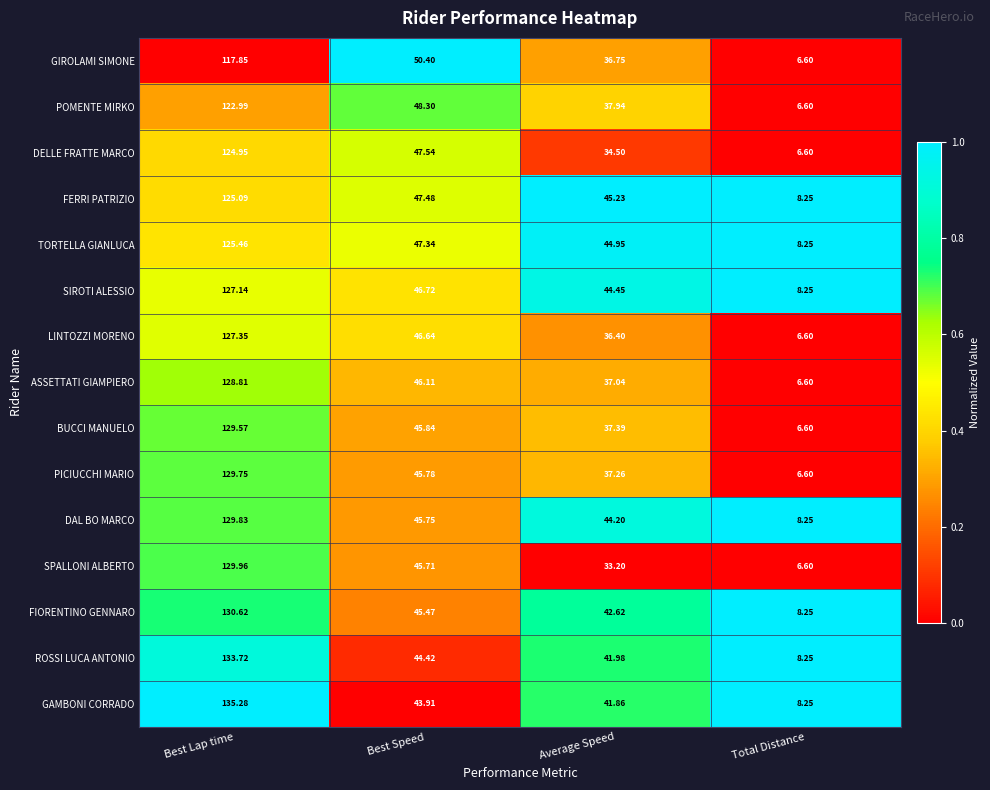

At which label does TORTELLA GIANLUCA first exceed 47?

Best Lap time